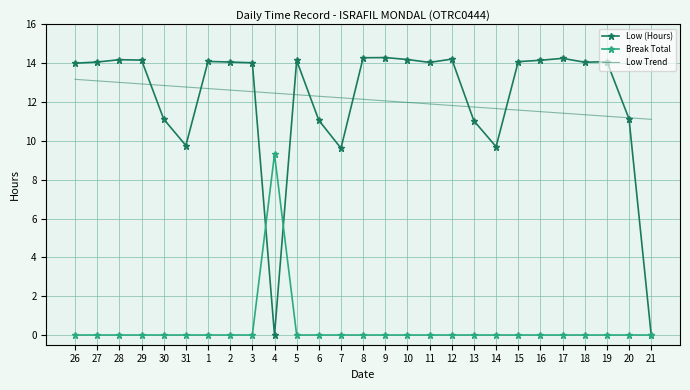

What is the greatest value displayed?

14.3